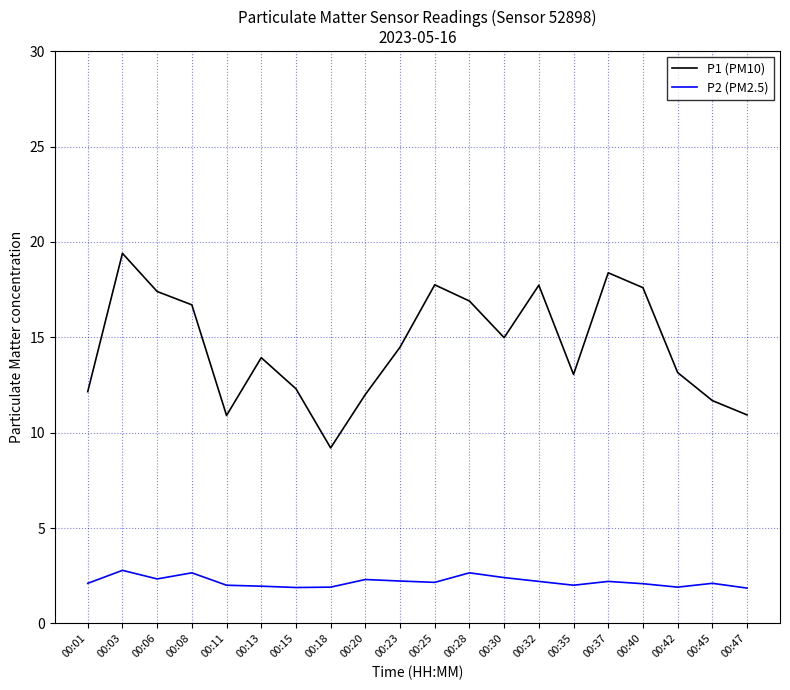

At 00:37, list the series in order from largest to smallest.

P1 (PM10), P2 (PM2.5)